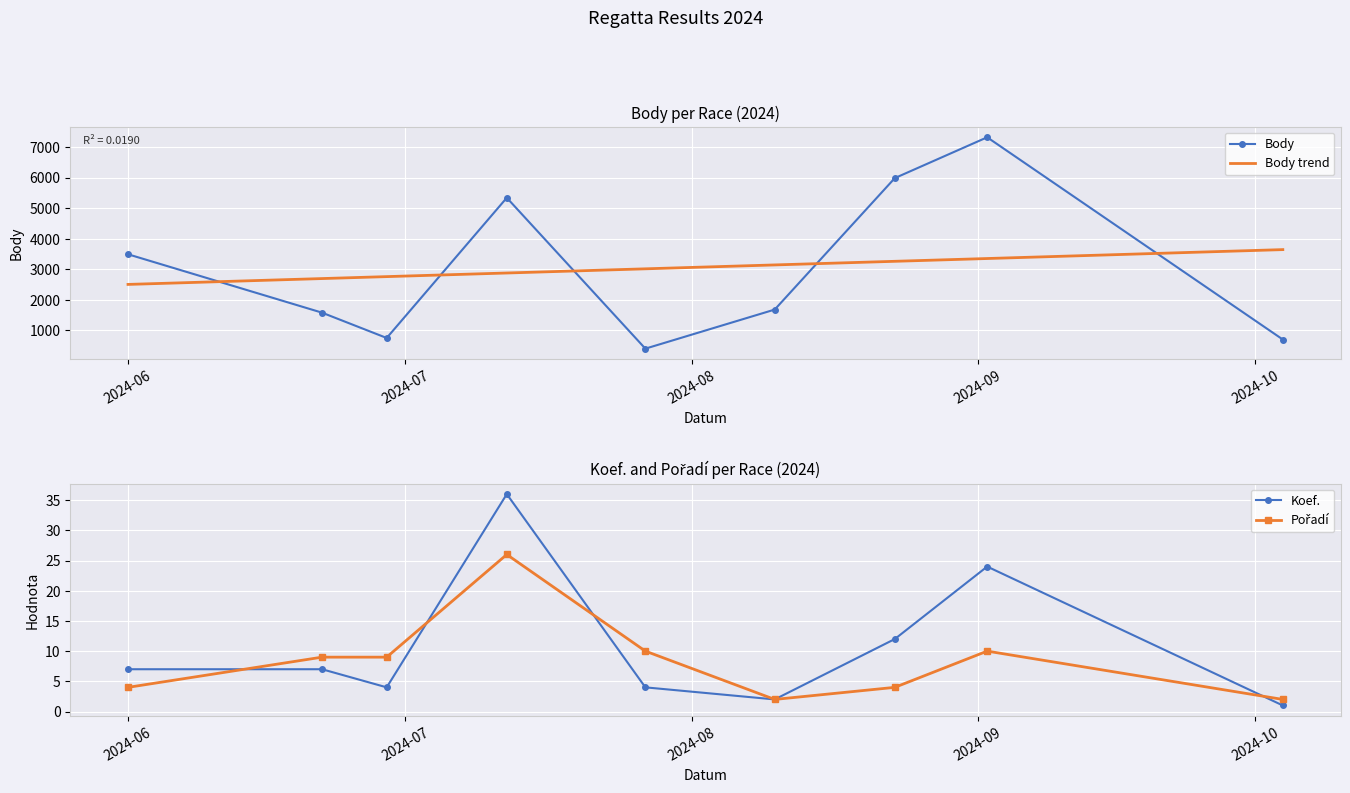

What is the minimum value shown in the chart?

1